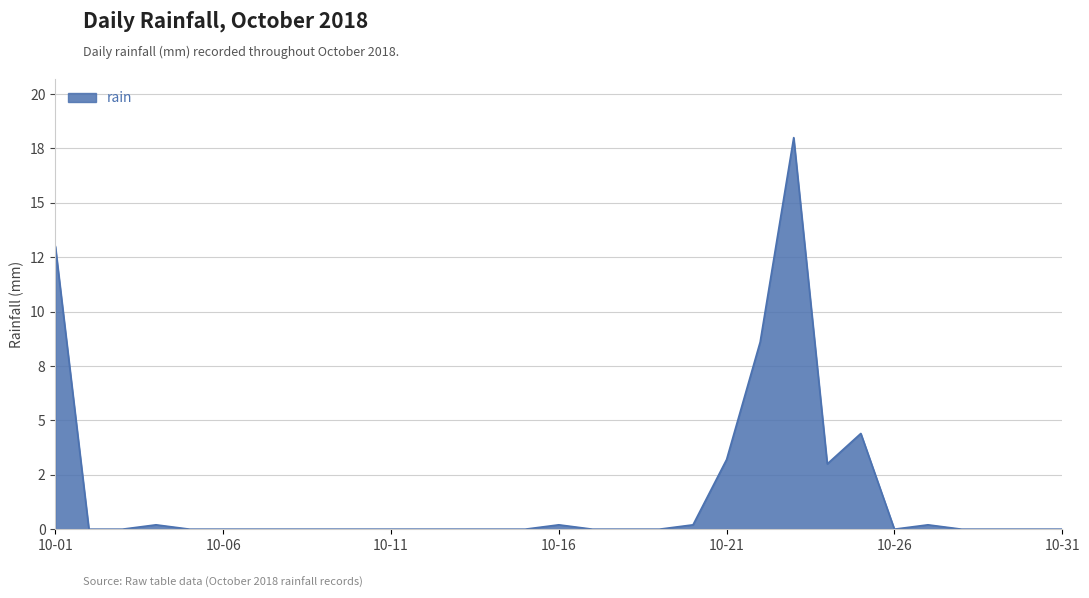

How many interior local valleys (lower than both neighbors) does the data have?

2